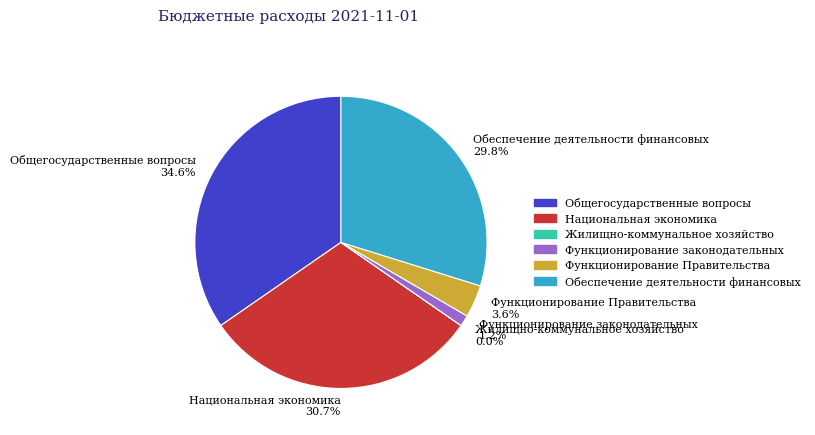

True or false: Функционирование законодательных accounts for 10% of the total.

False